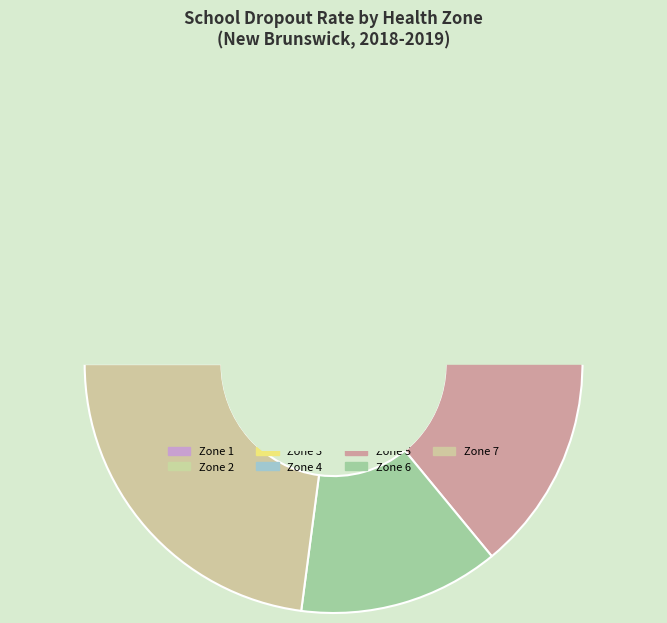

Is there any slice that represents more than half of the pie?

No